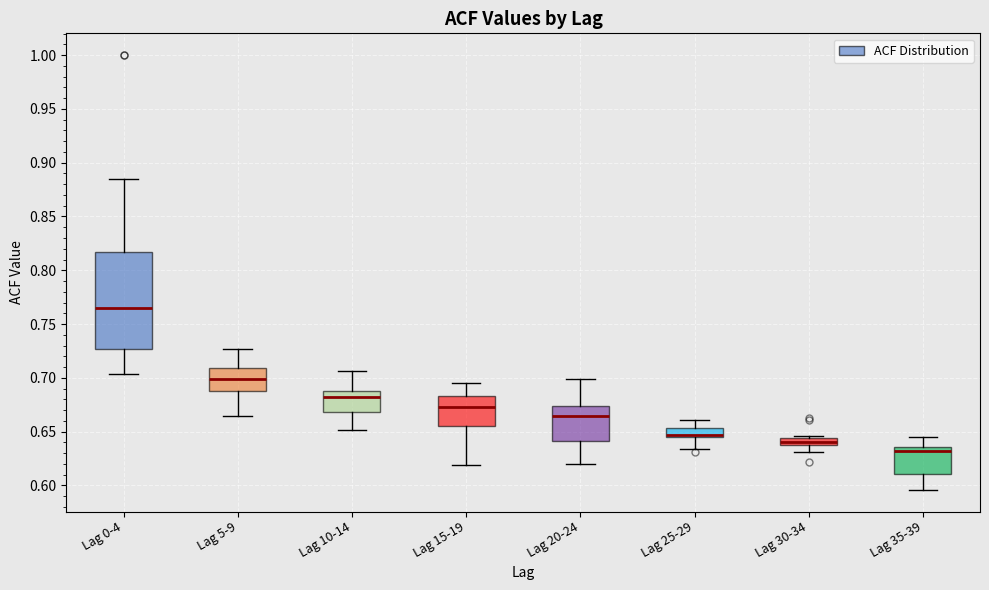

Comparing the boxes themselves (not the whiskers), which one is the tallest?

Lag 0-4